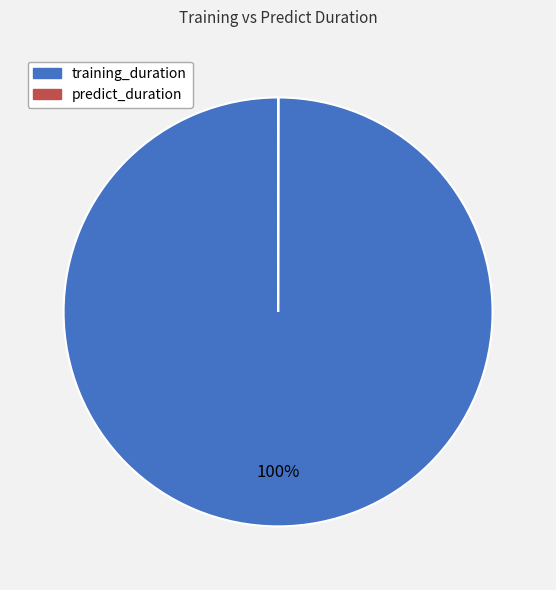

To the nearest percent, what is the difference between the largest and smallest slice percentages?

100%